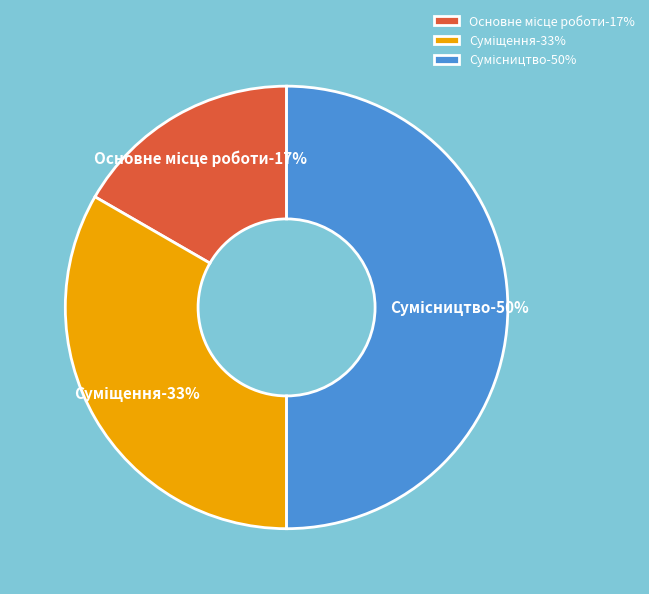

Is the sum of Сумісництво and Суміщення greater than half?

Yes